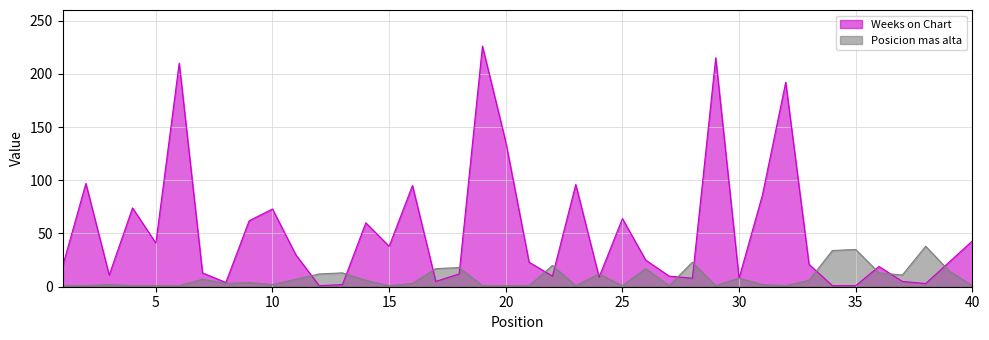

At which label does Posicion mas alta reach its minimum?

1